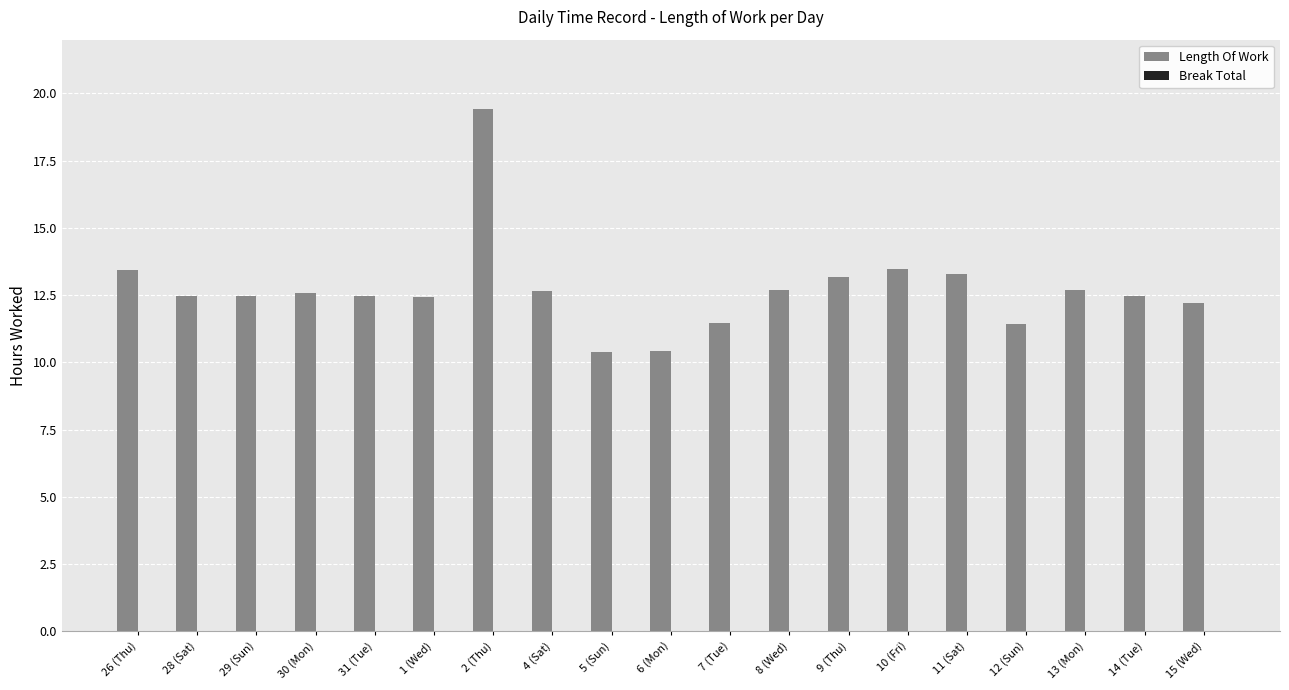

What is the smallest value displayed?

10.4